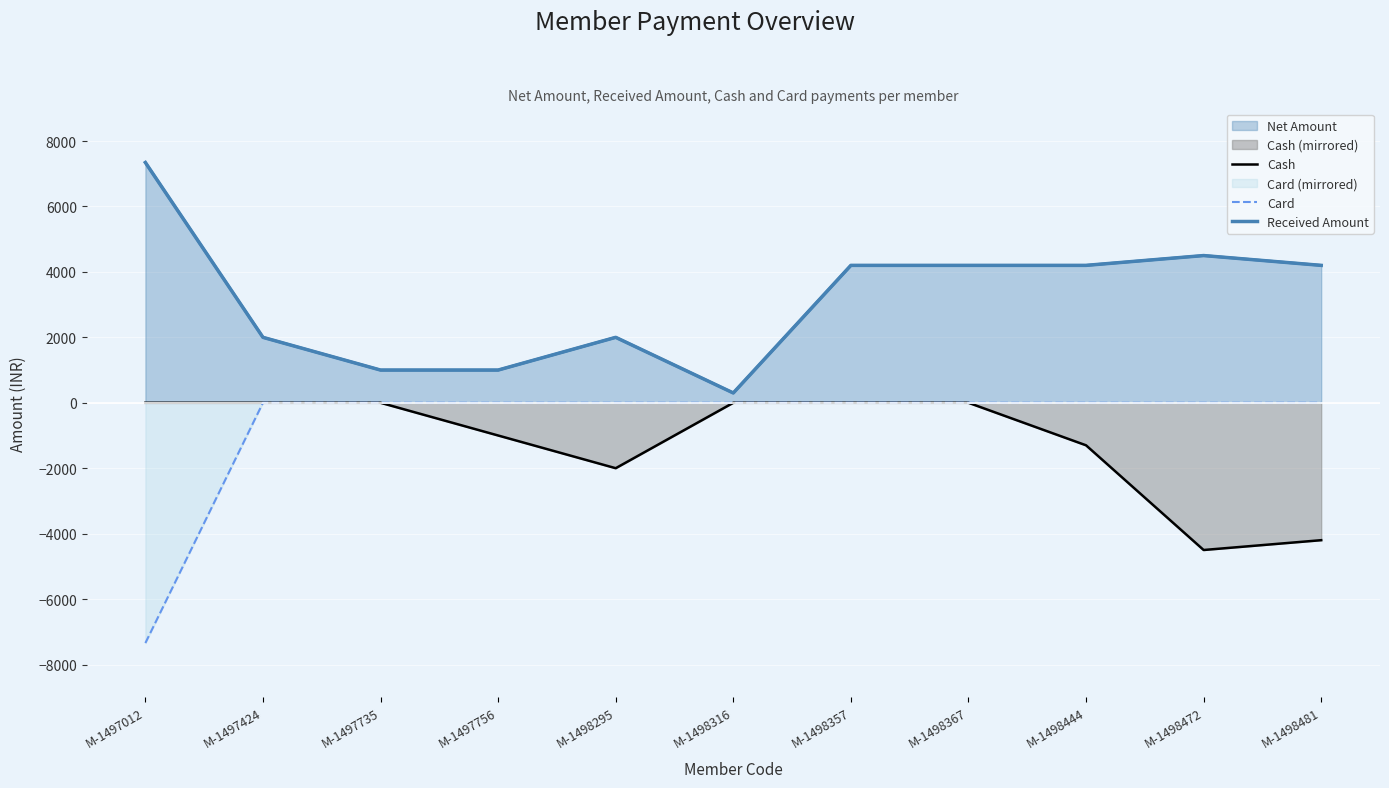

At M-1497756, list the series in order from smallest to largest.

Cash, Card, Received Amount